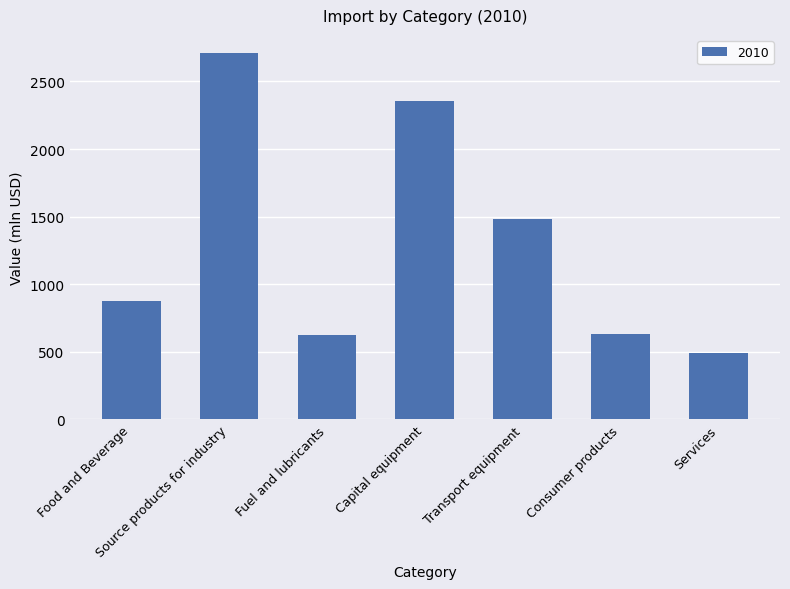

What is the difference between the values at Consumer products and Food and Beverage?

243.4